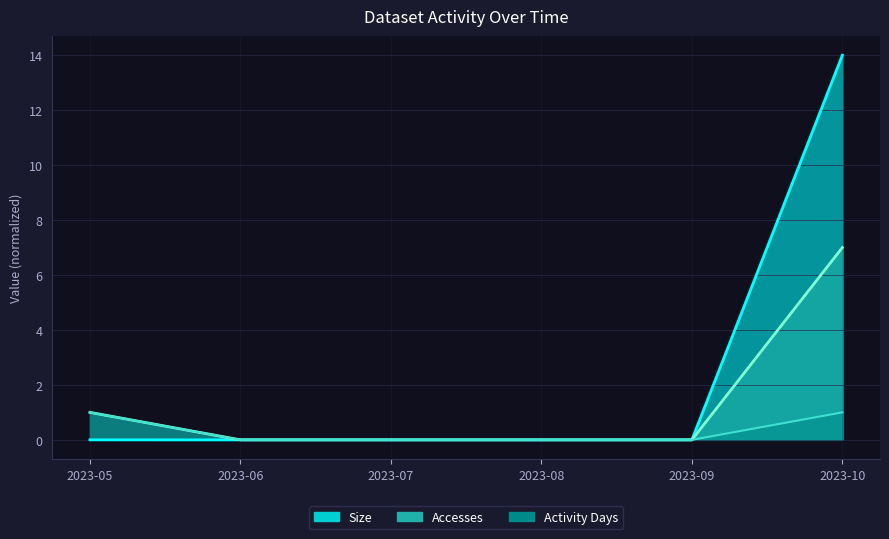

True or false: Size has more than 1 points higher than both neighbors.

False